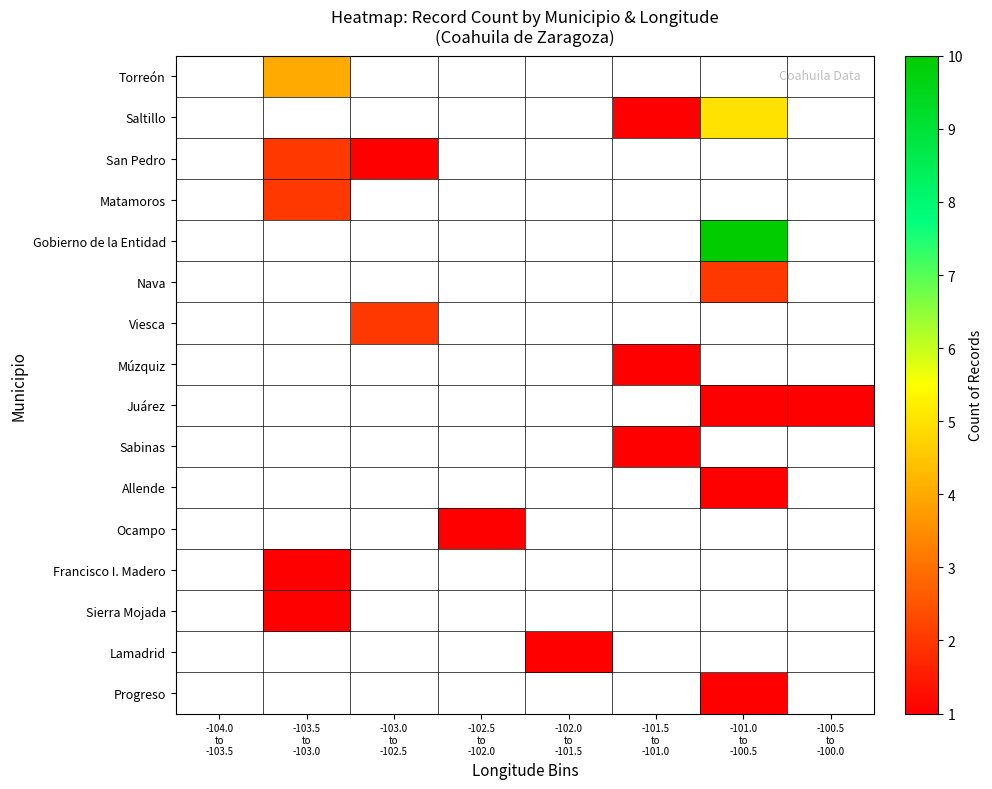

Count the number of categories in the chart.

8